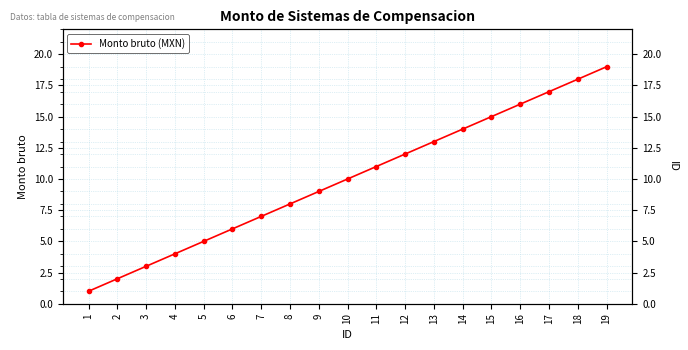

The chart shows a value of 15 at 11. True or false?

False